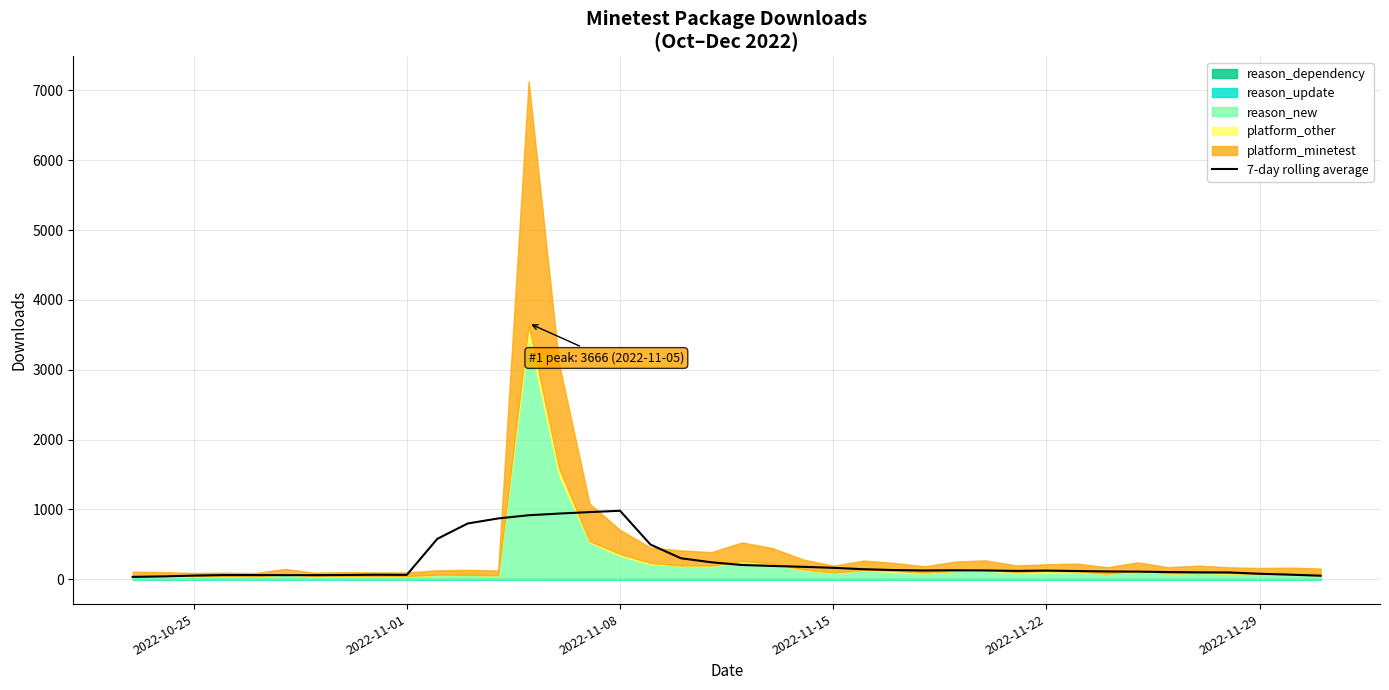

What is the highest value of the 7-day rolling average series?

980.1